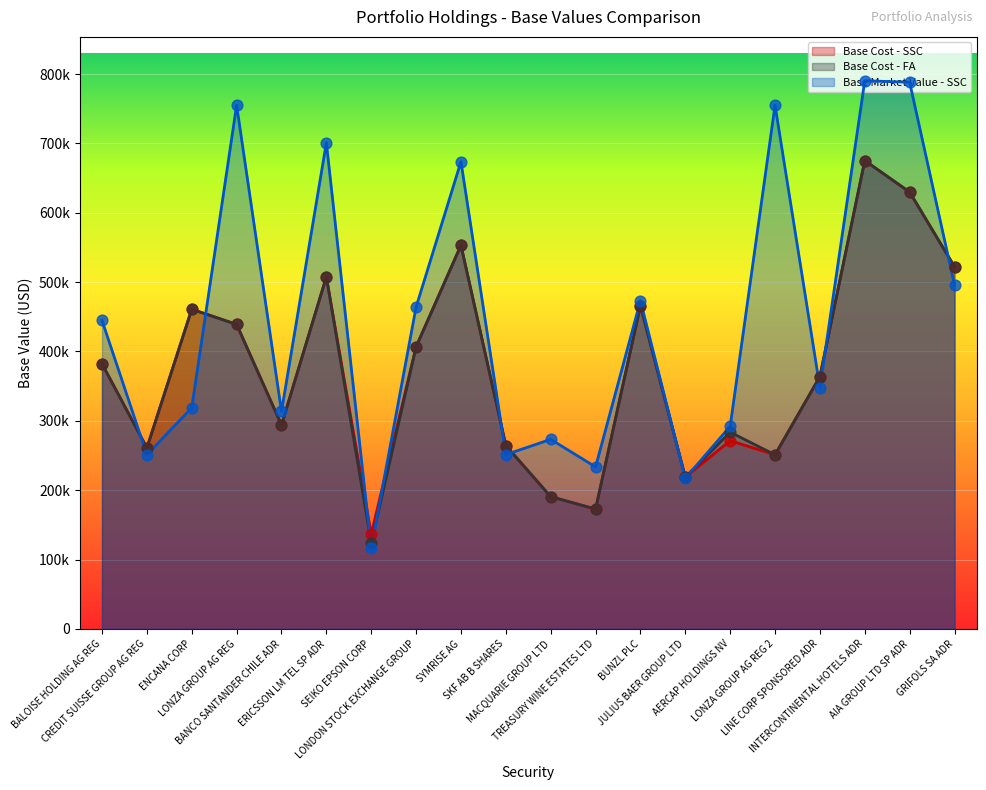

Which series has the largest total across all categories?

Base Market Value - SSC